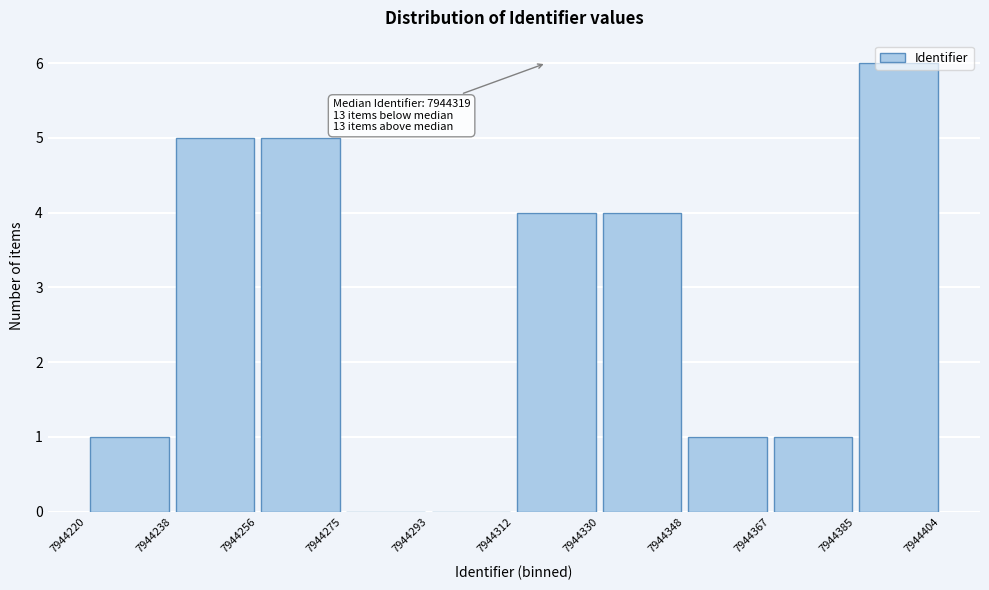

Which range on the x-axis has the tallest bar?

7944385 to 7944404